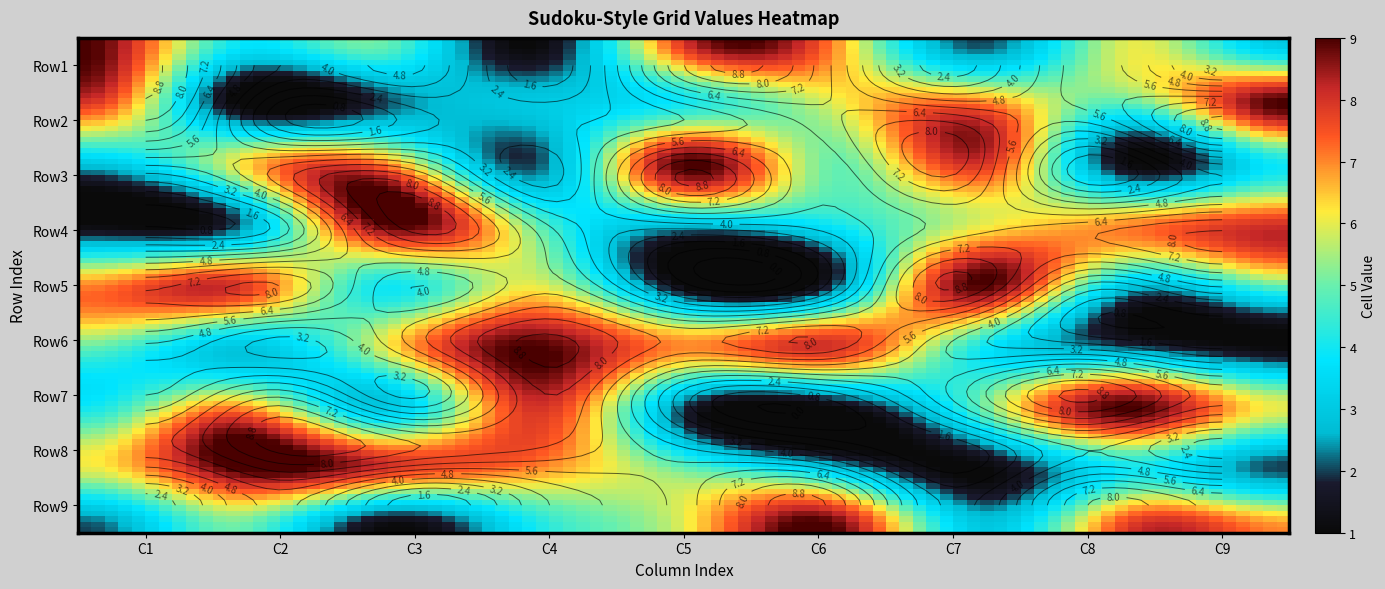

What is the sum of all Row2 values?

45